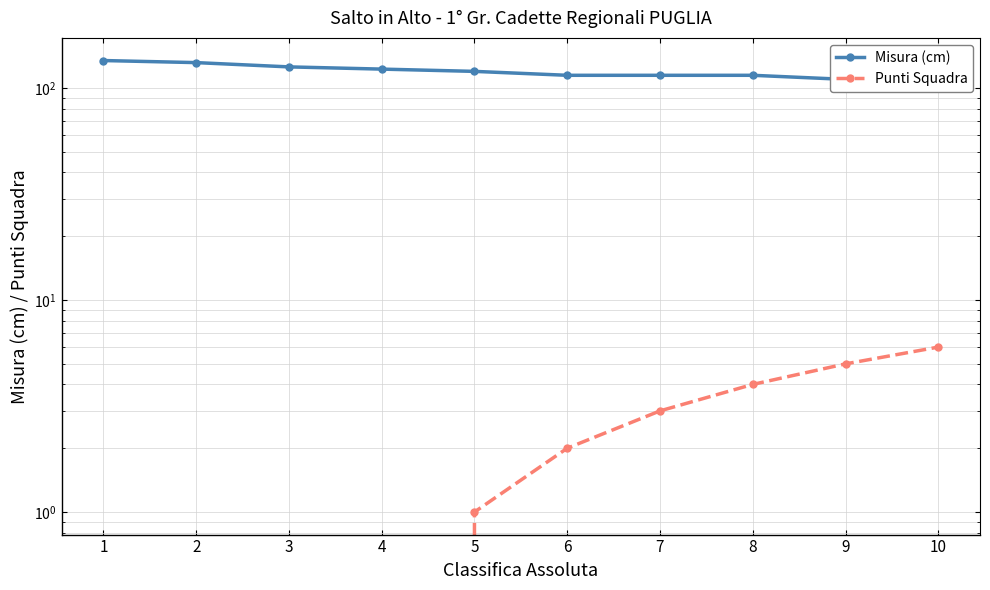

True or false: Misura (cm) has more than 1 interior local peaks.

False